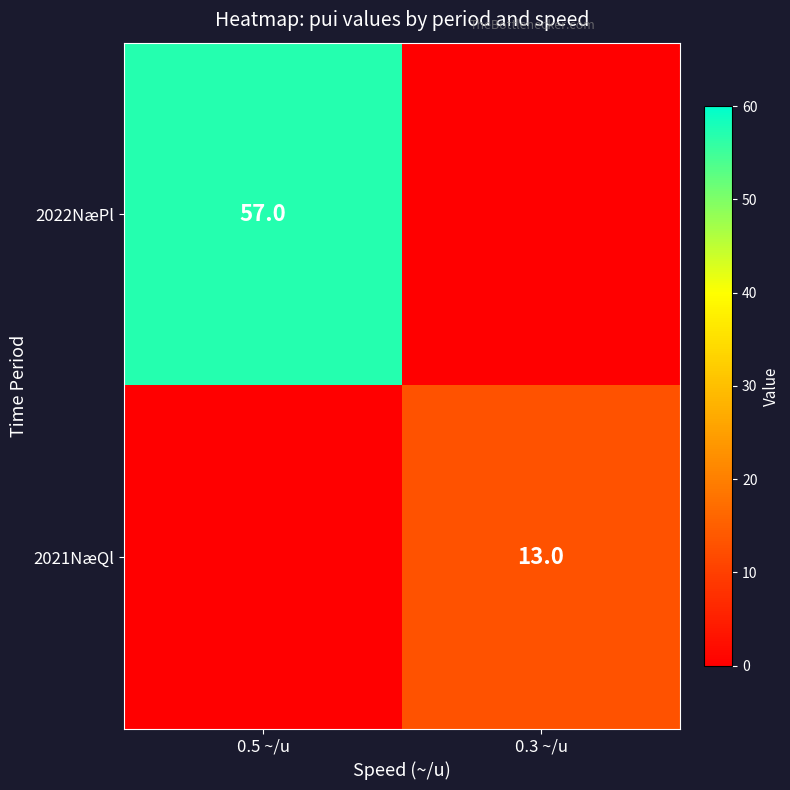

Between 0.5 ~/u and 0.3 ~/u, which is larger?

0.5 ~/u